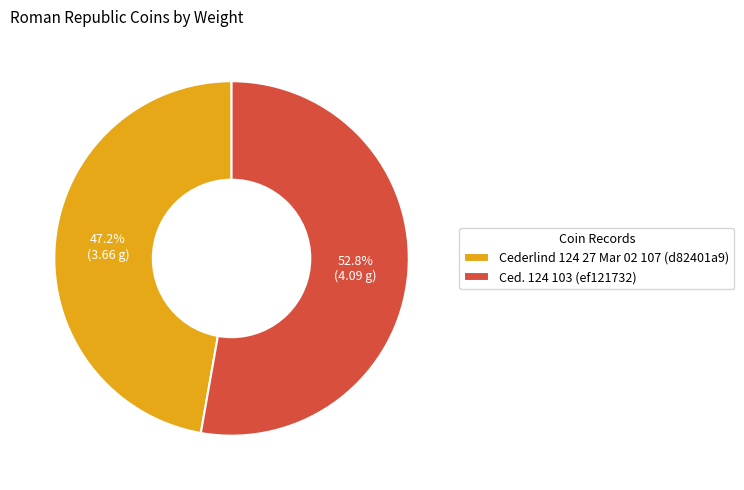

Approximately how many times larger is the value at Cederlind 124 27 Mar 02 107 (d82401a9) compared to Ced. 124 103 (ef121732)?

0.9